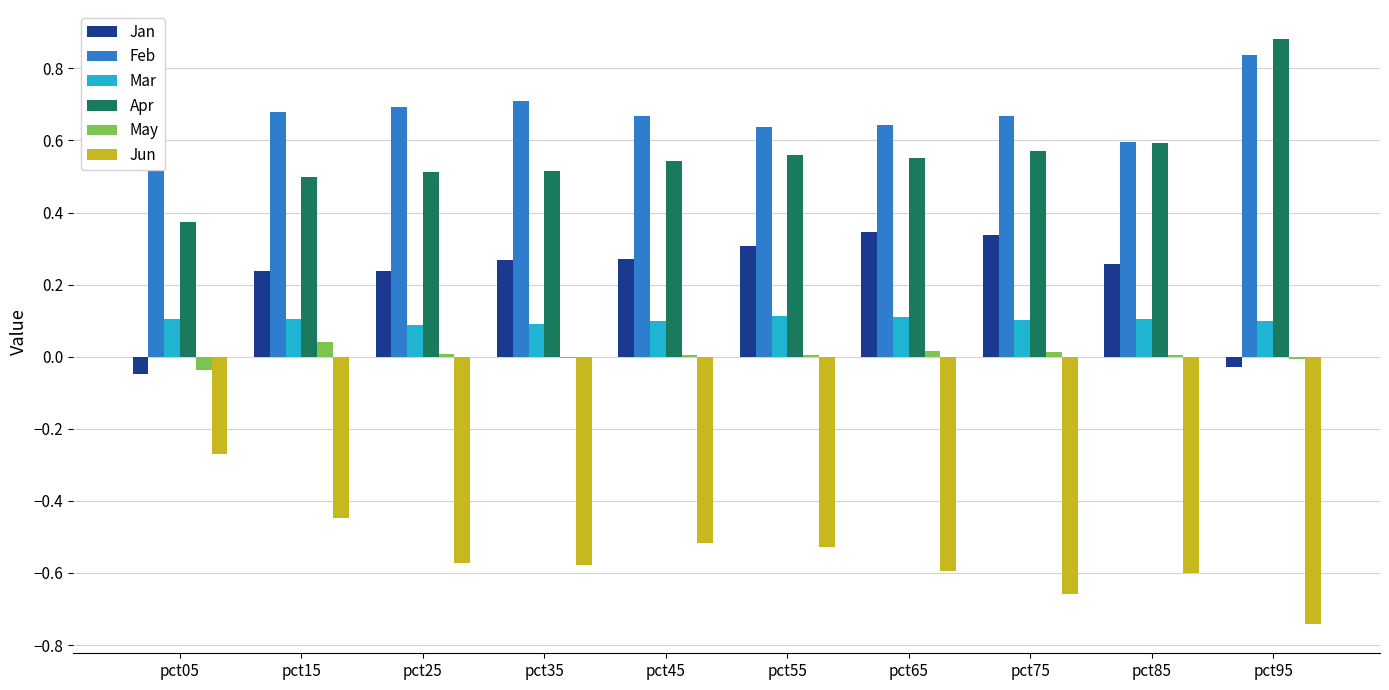

At which label does Jun reach its peak?

pct05